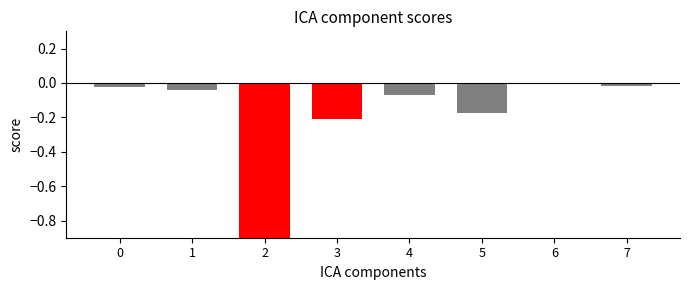

Rank the categories by value from lowest to highest.

2, 3, 5, 4, 1, 0, 7, 6